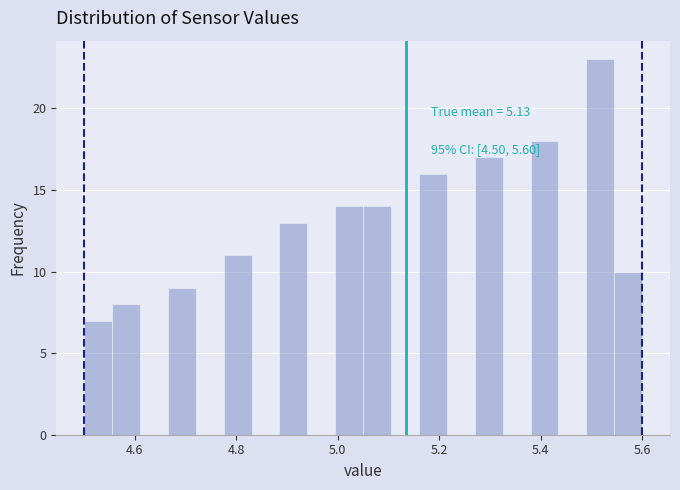

Read against the x-axis, roughly where is the centre of the tallest bar?

5.52